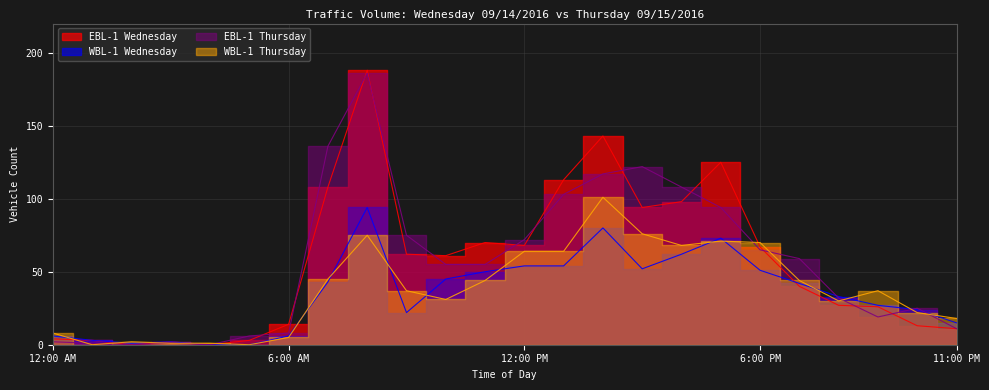

What are all the series names shown in the legend?

WBL-1 Wednesday, EBL-1 Wednesday, WBL-1 Thursday, EBL-1 Thursday